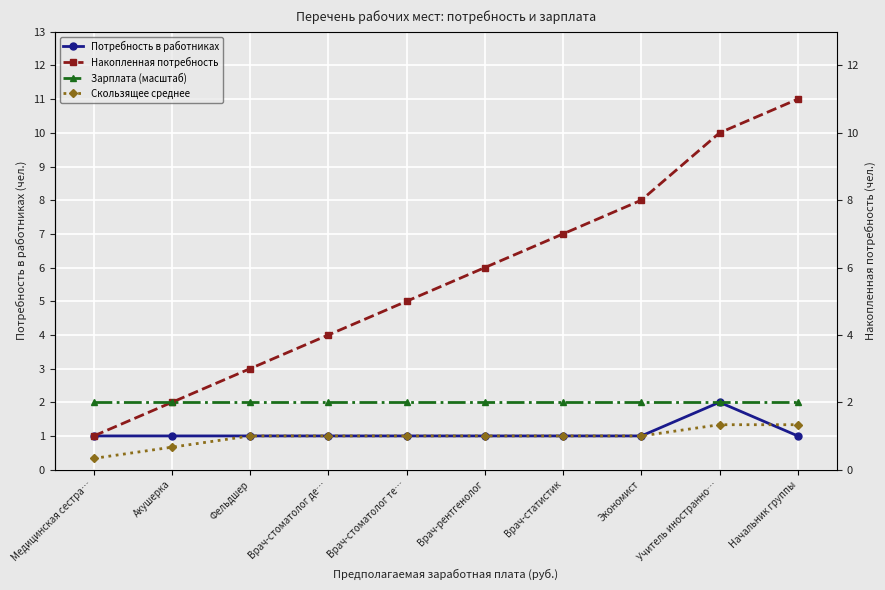

What is the sum of all Скользящее среднее values?

9.7